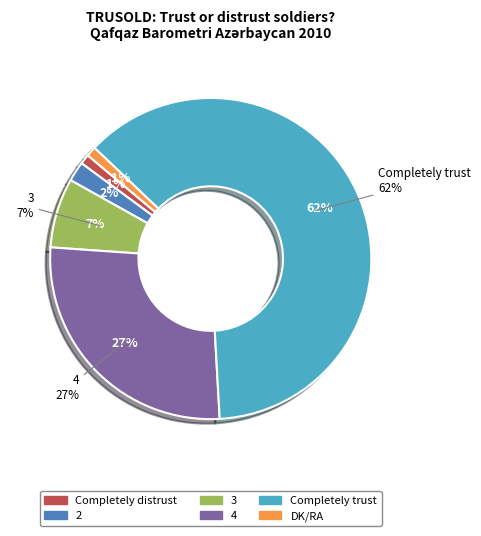

To the nearest percent, what is the average slice percentage?

17%